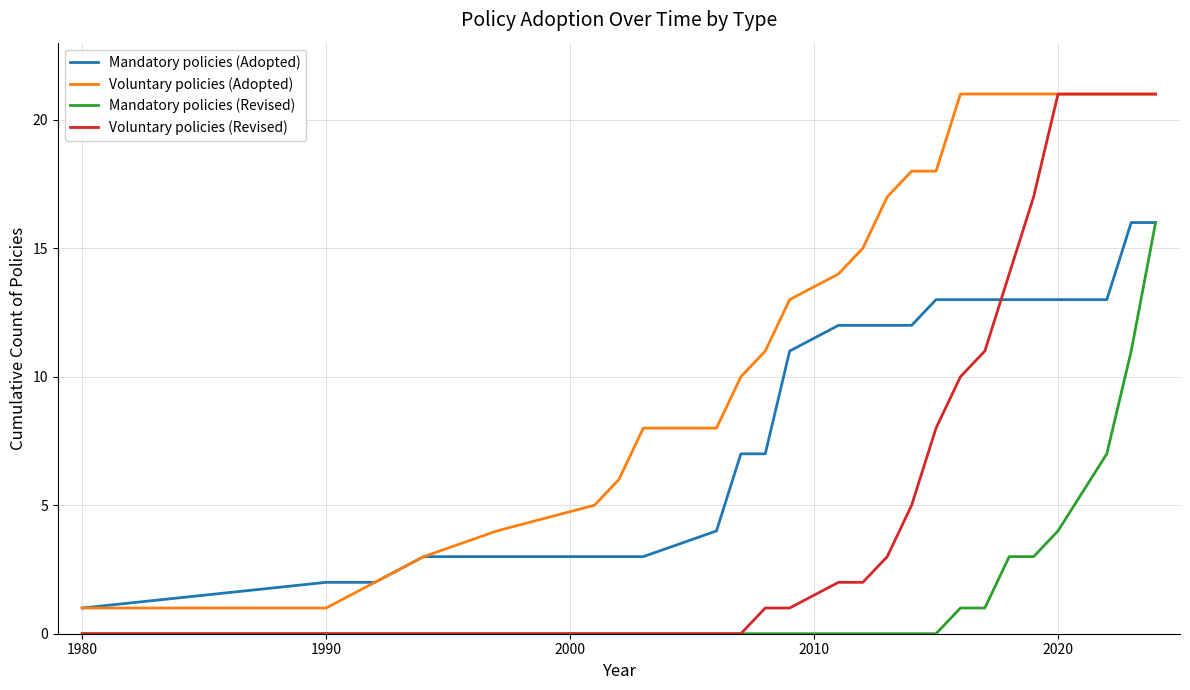

List the series in order of their overall mean, lowest first.

Mandatory policies (Revised), Voluntary policies (Revised), Mandatory policies (Adopted), Voluntary policies (Adopted)